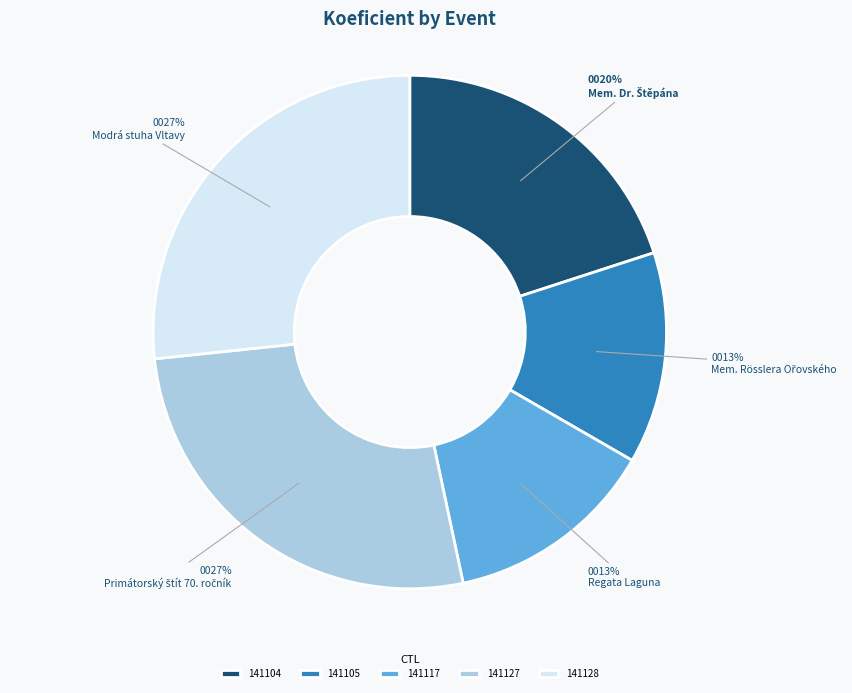

How many slices are in this pie chart?

5